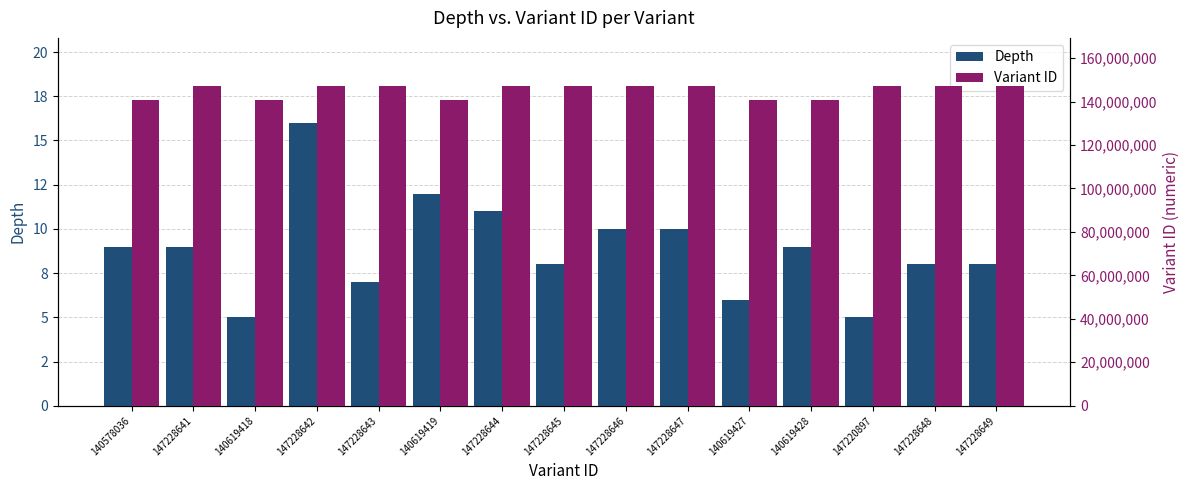

What value does the Depth series have at 147228643?

7